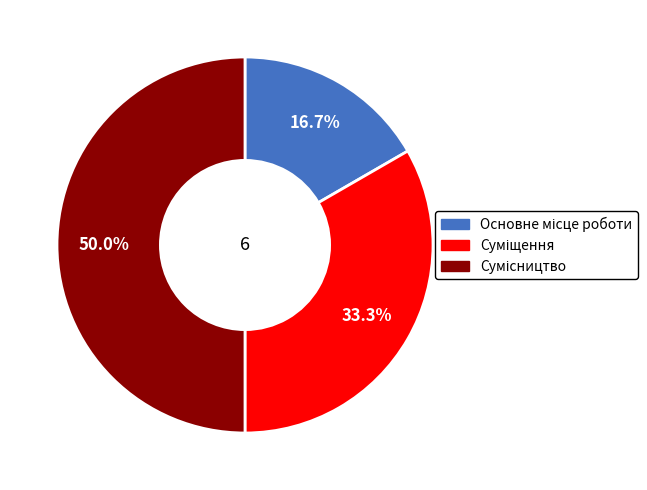

Which slice is the largest?

Сумісництво